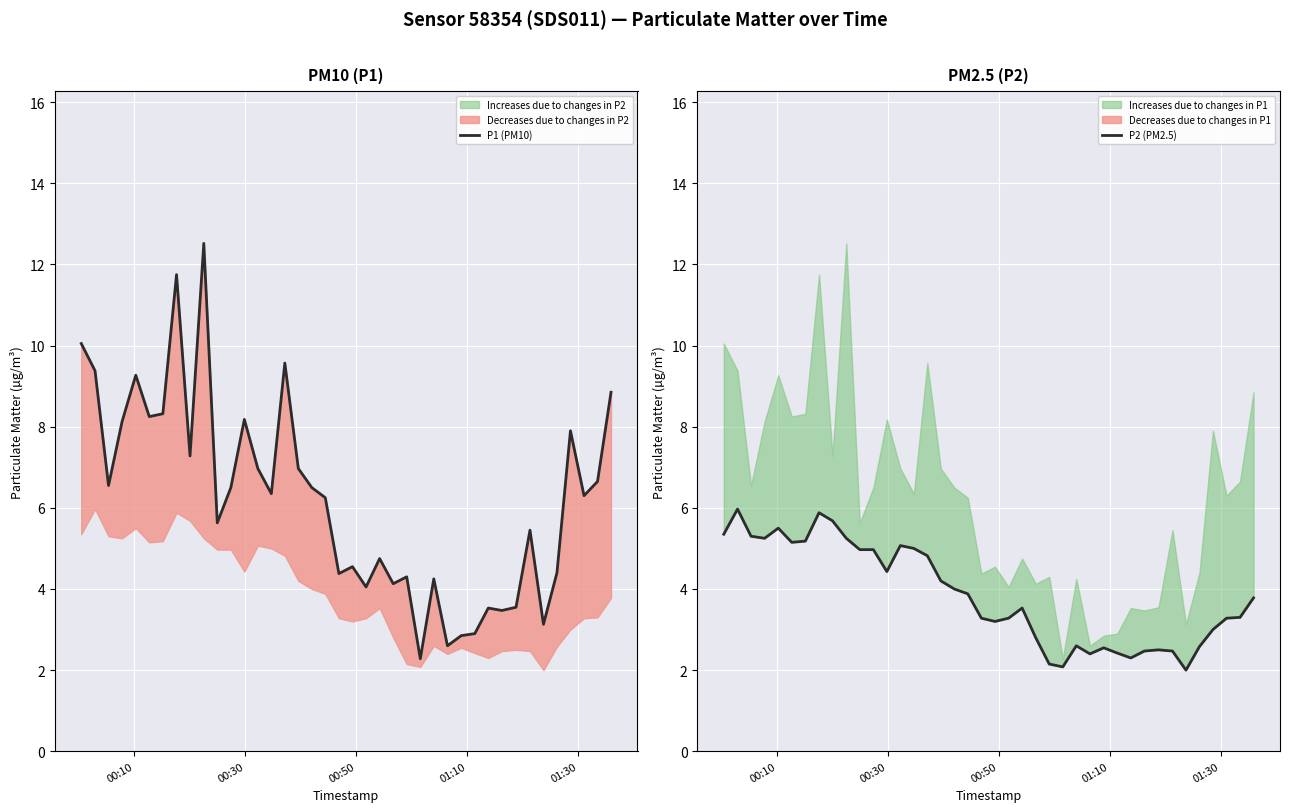

True or false: P1 (PM10) and P2 (PM2.5) cross at least once.

False